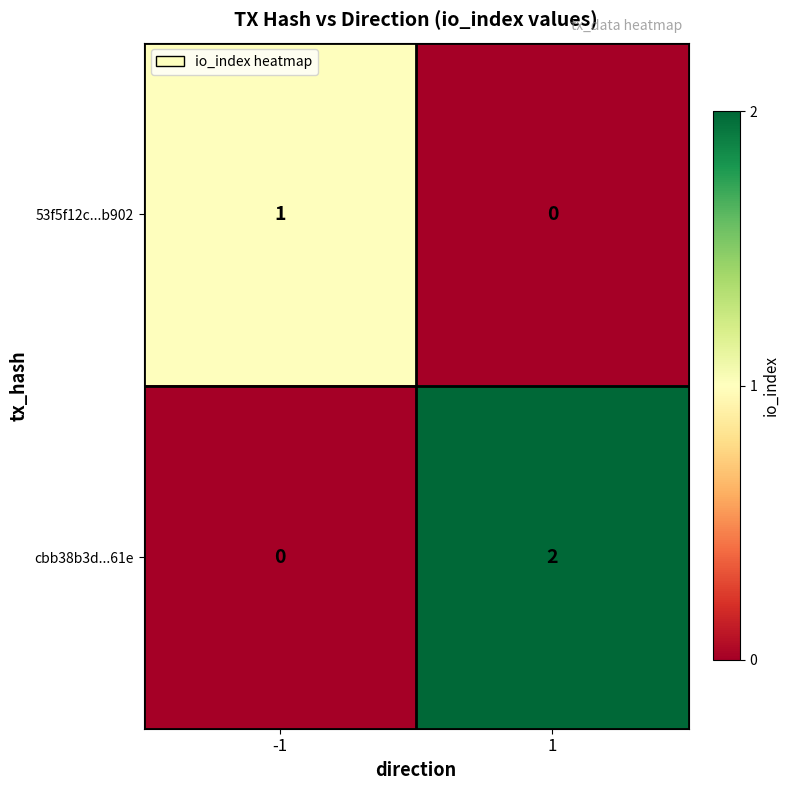

Reading left to right, what are all the values shown in this chart?

53f5f12c...b902: -1=1	1=0
cbb38b3d...61e: -1=0	1=2